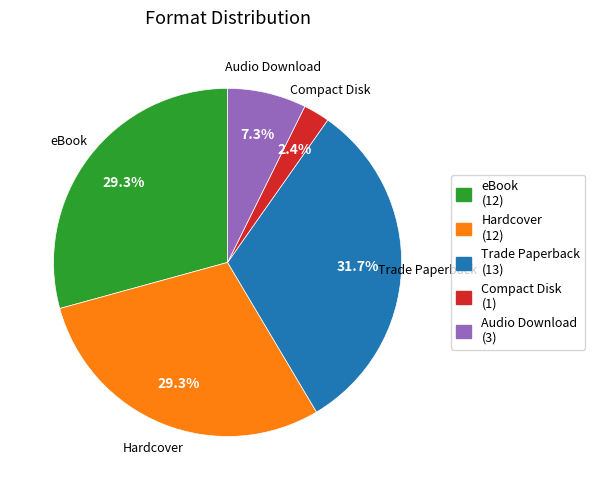

How many slices are in this pie chart?

5